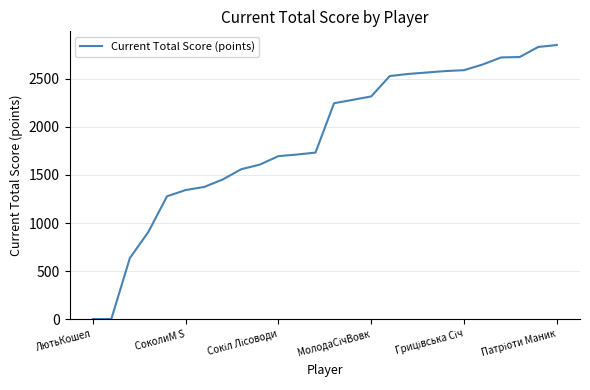

The value at ЛютьКошел is 0. True or false?

True